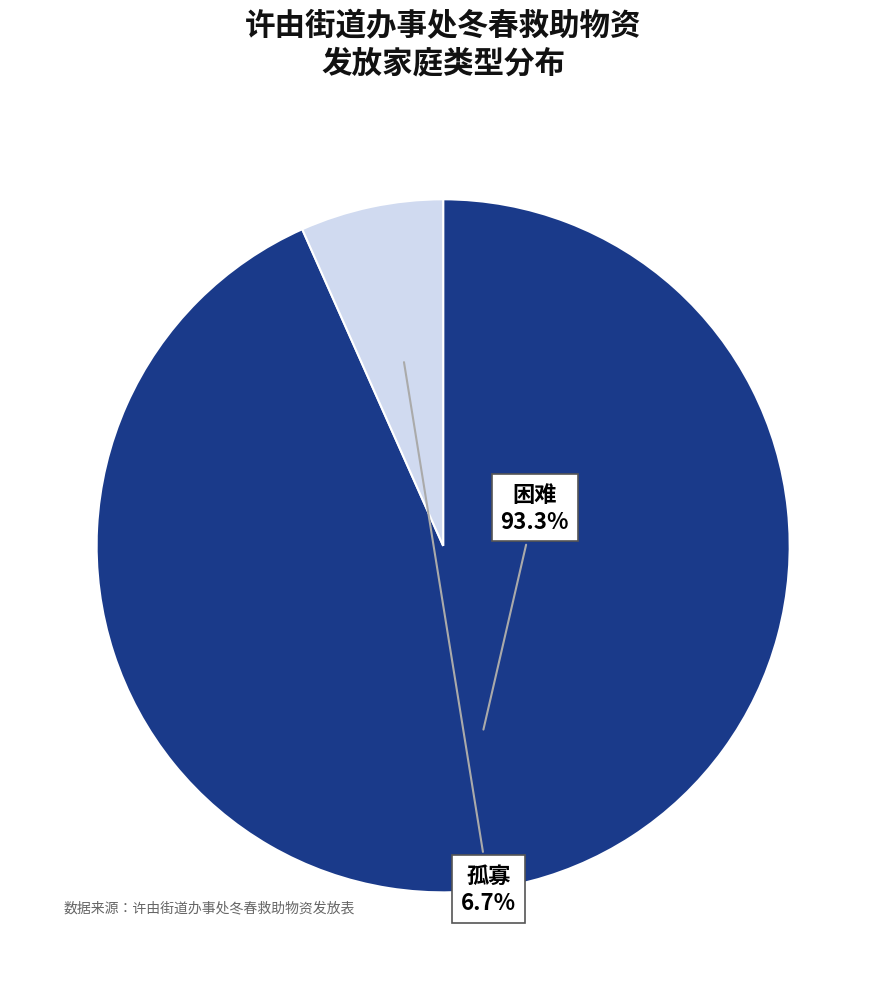

Does any single category account for the majority?

Yes